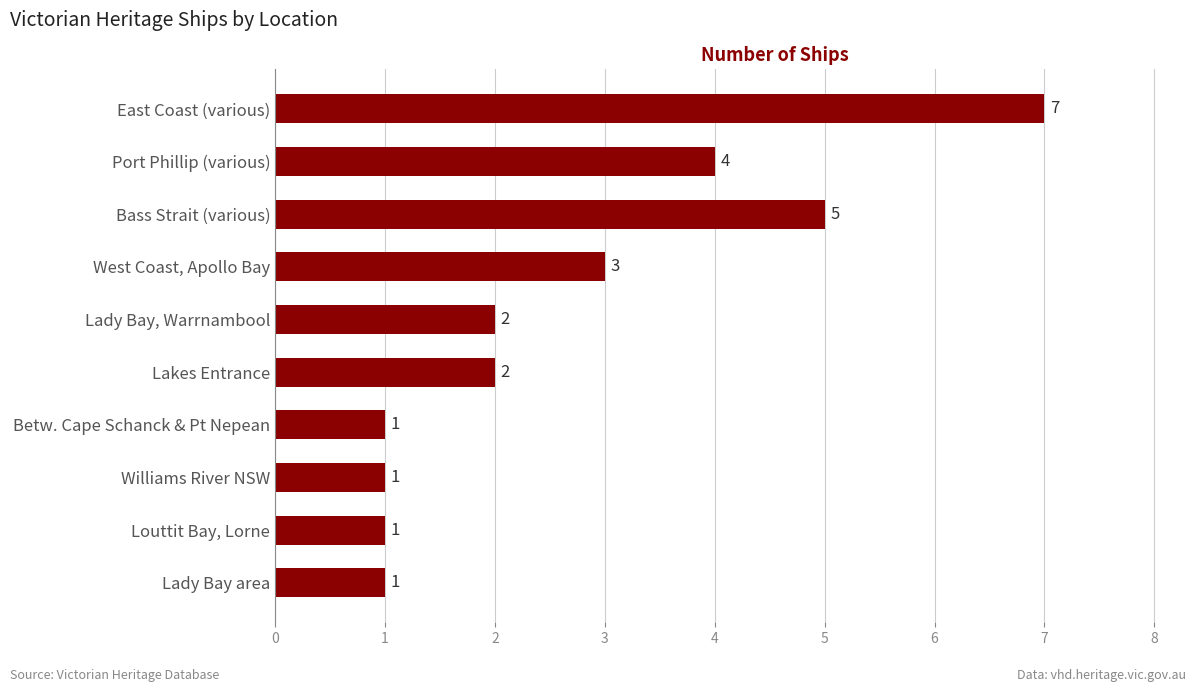

The chart shows a value of 0 at Louttit Bay, Lorne. True or false?

False